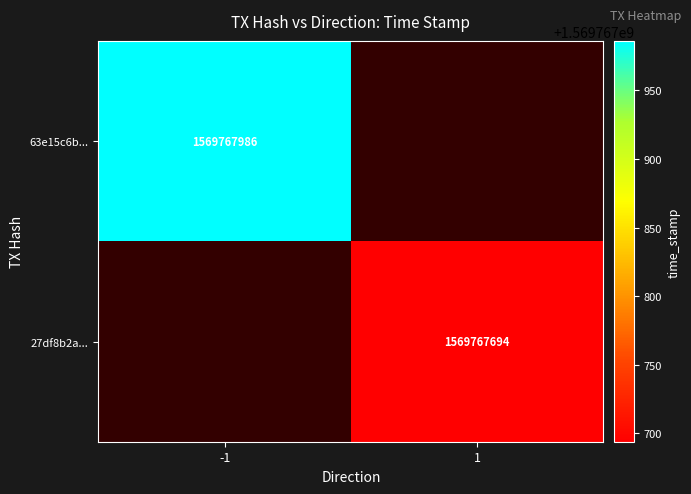

Between 1 and -1, which is larger?

-1